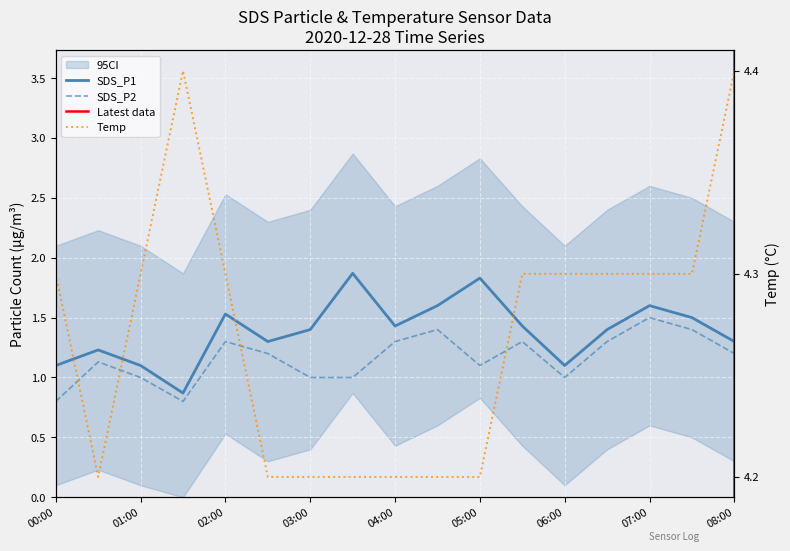

Is this an area chart (filled region under the line)?

No